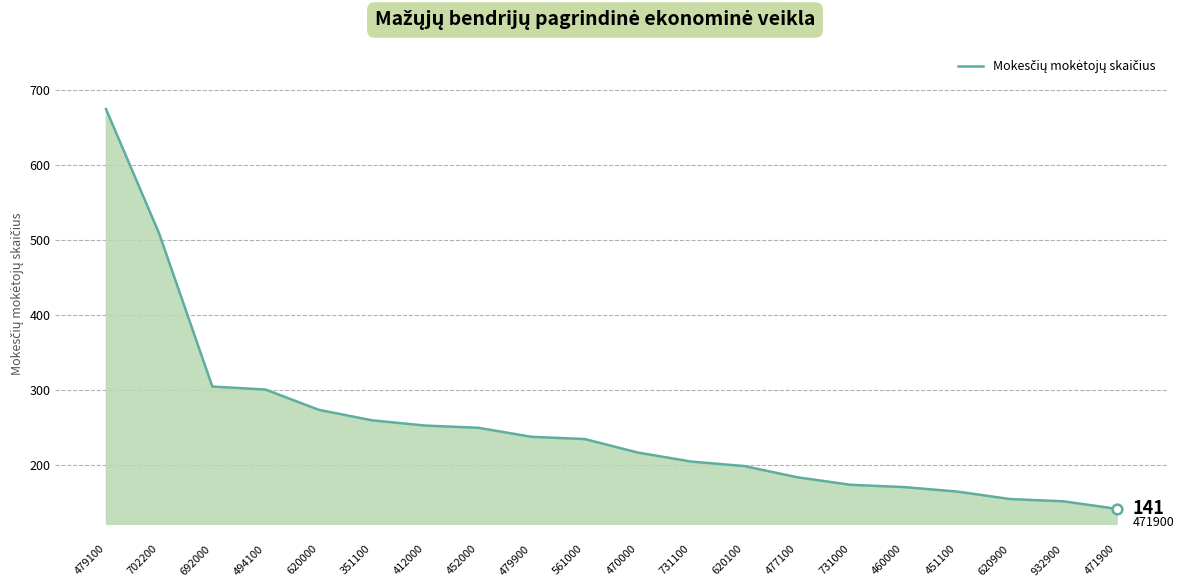

Between 620000 and 470000, which is larger?

620000